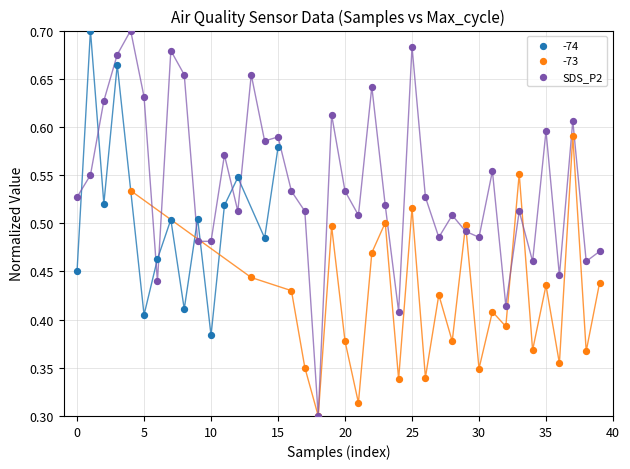

Which series has the largest Y range (max minus min)?

SDS_P2